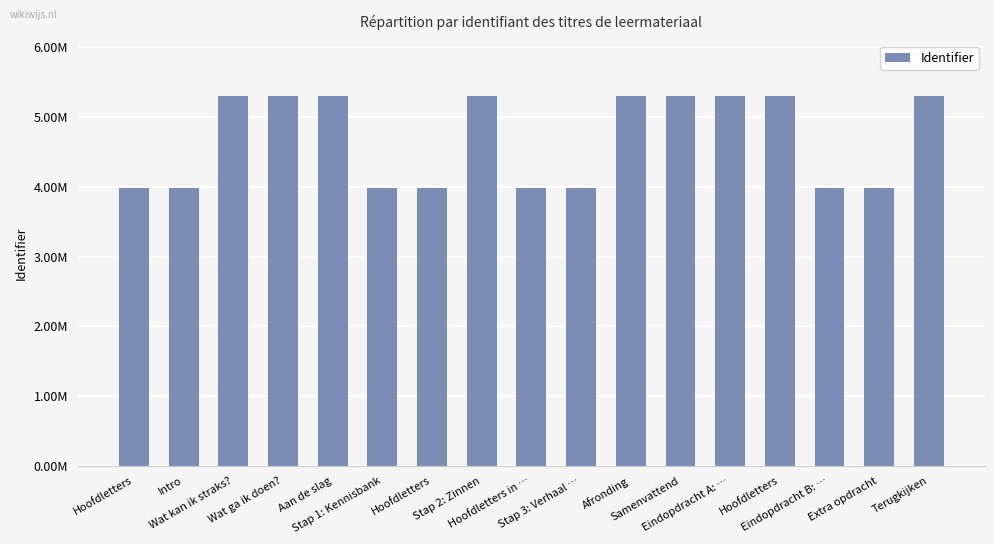

Reading left to right, what are all the values shown in this chart?

Hoofdletters=3989591	Intro=3989592	Wat kan ik straks?=5304688	Wat ga ik doen?=5304690	Aan de slag=5304692	Stap 1: Kennisbank=3989594	Hoofdletters=3989597	Stap 2: Zinnen=5304695	Hoofdletters in …=3989596	Stap 3: Verhaal …=3989598	Afronding=5304698	Samenvattend=5304699	Eindopdracht A: …=5304702	Hoofdletters=5304704	Eindopdracht B: …=3989600	Extra opdracht=3989603	Terugkijken=5304705